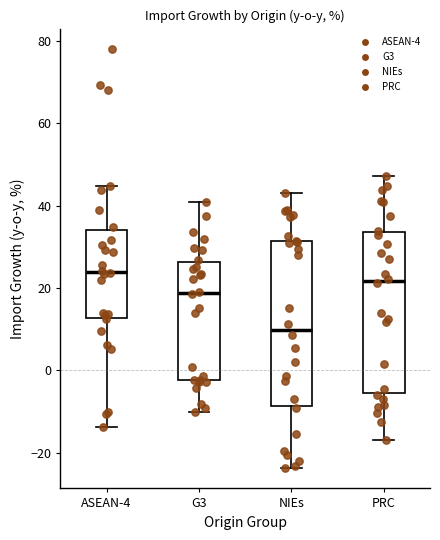

Which box has the highest median line?

ASEAN-4